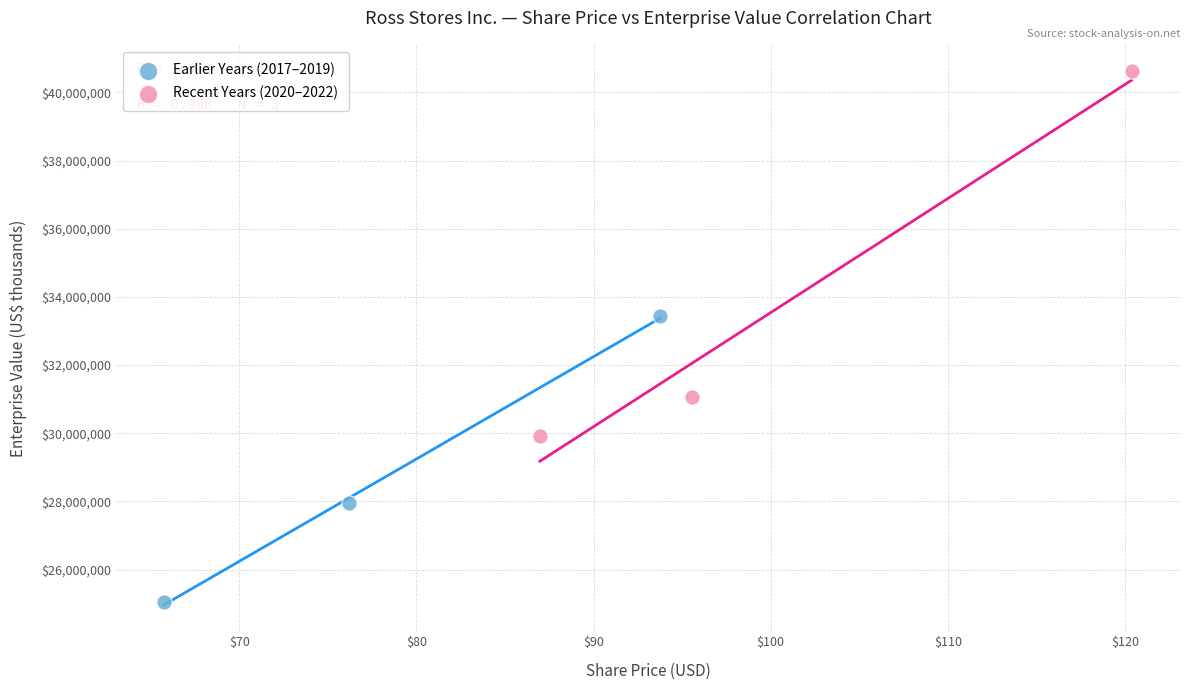

Which series has the largest Y range (max minus min)?

Recent Years (2020–2022)